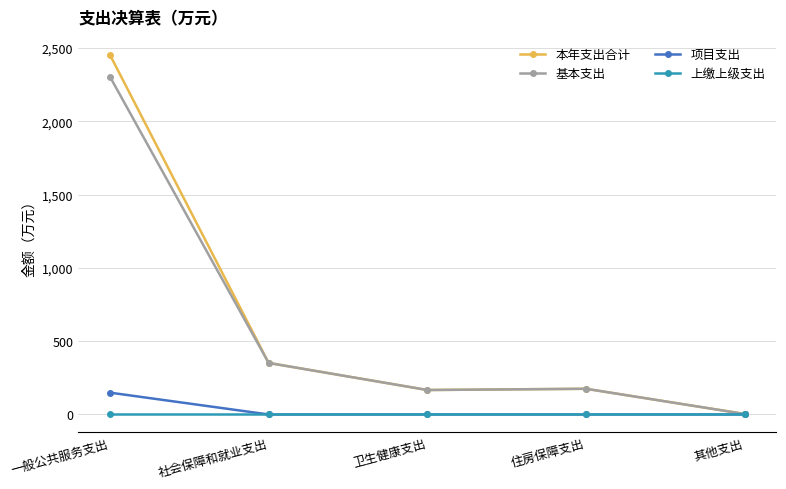

Which category has the lowest value in the 基本支出 series?

其他支出